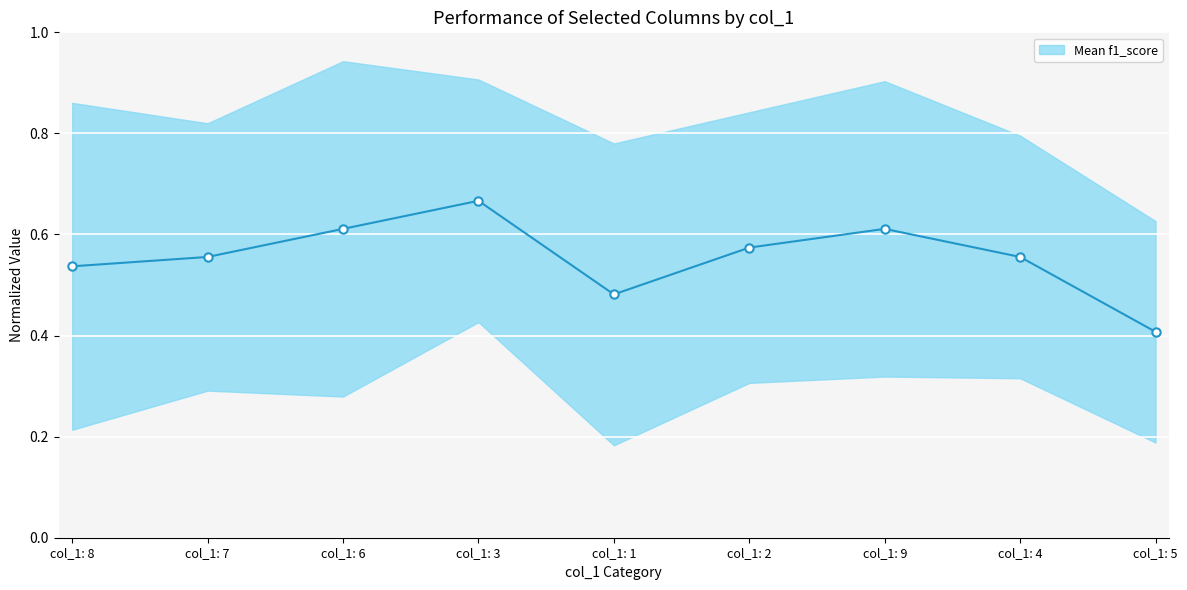

Reading left to right, what are all the values shown in this chart?

0.5	0.6	0.6	0.7	0.5	0.6	0.6	0.6	0.4